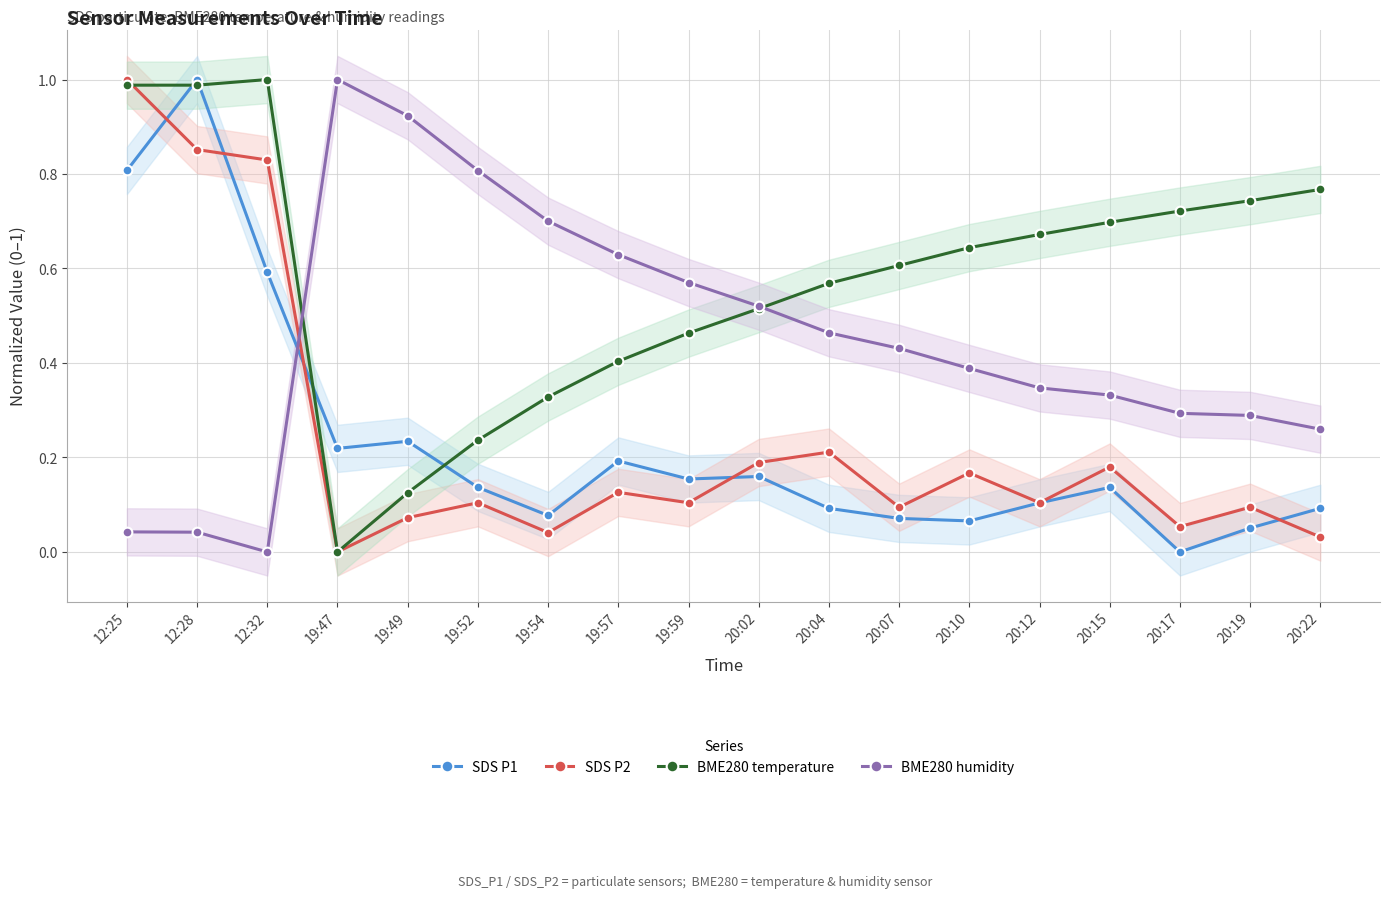

At 20:07, list the series in order from largest to smallest.

BME280 temperature, BME280 humidity, SDS P2, SDS P1